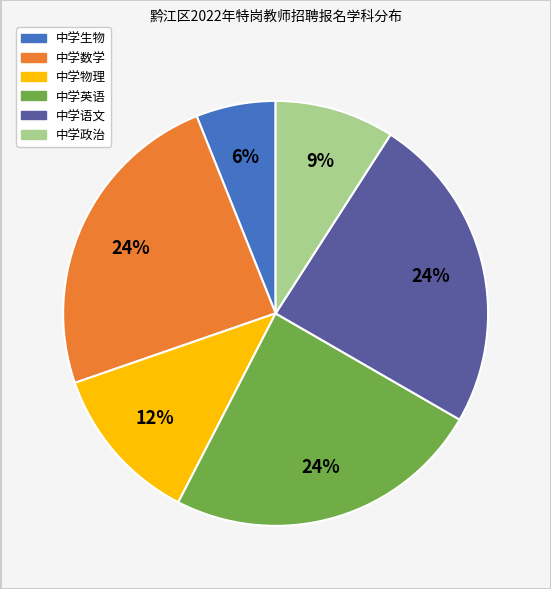

Do 中学语文 and 中学英语 together represent more than half of the pie?

No